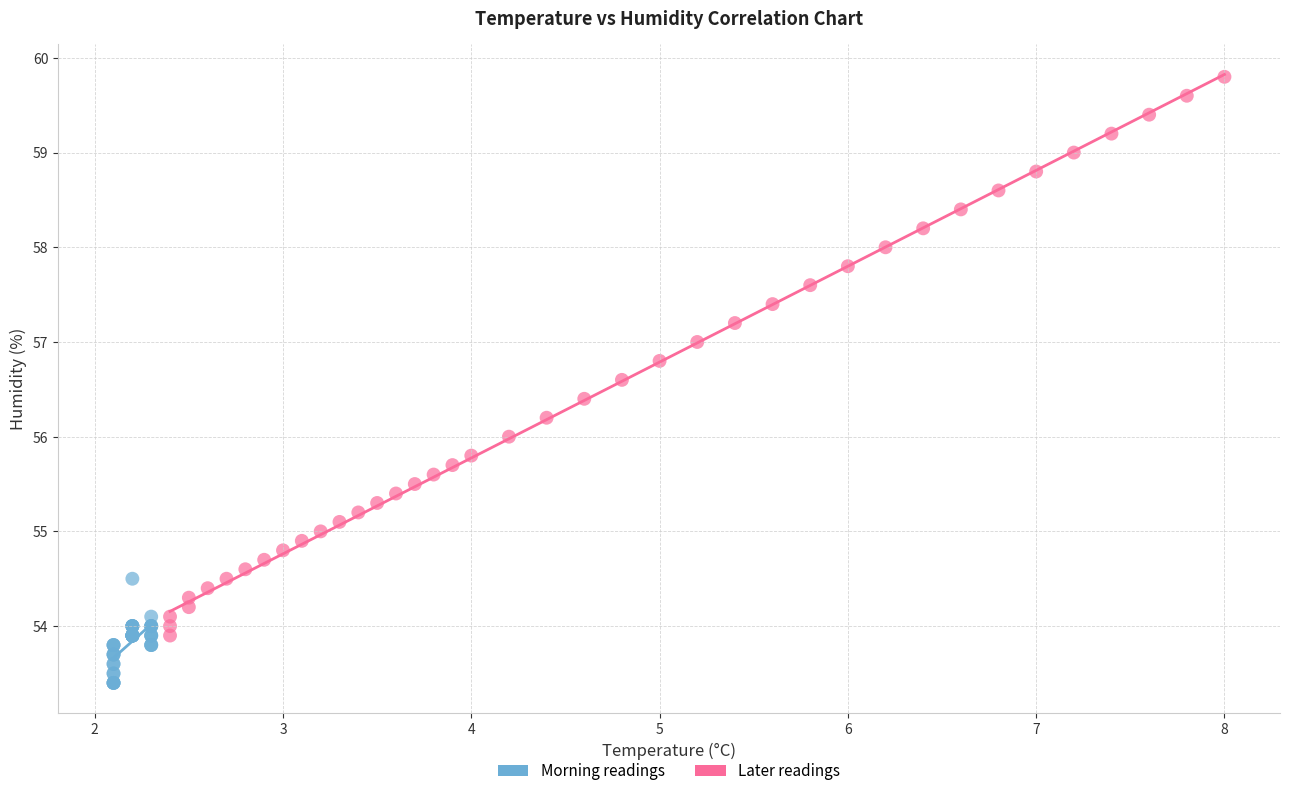

Which series has the largest Y range (max minus min)?

Later readings